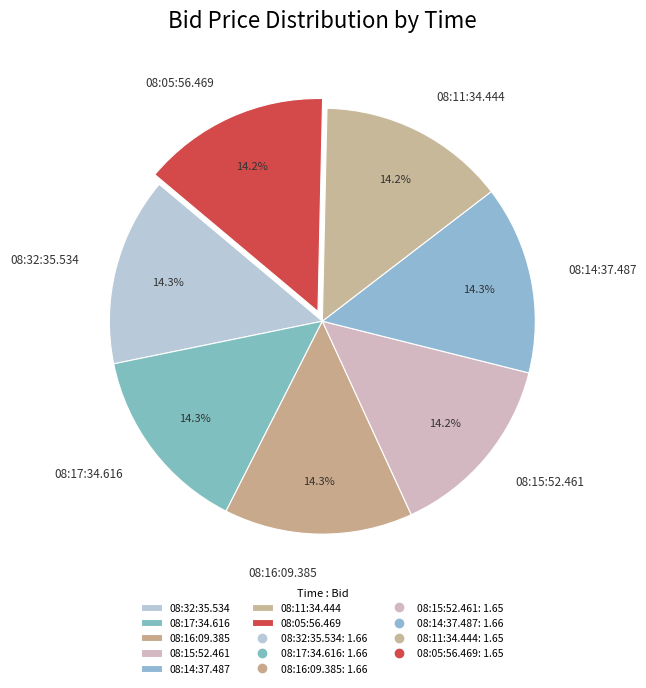

How much of the chart is everything except 08:15:52.461?

85.8%